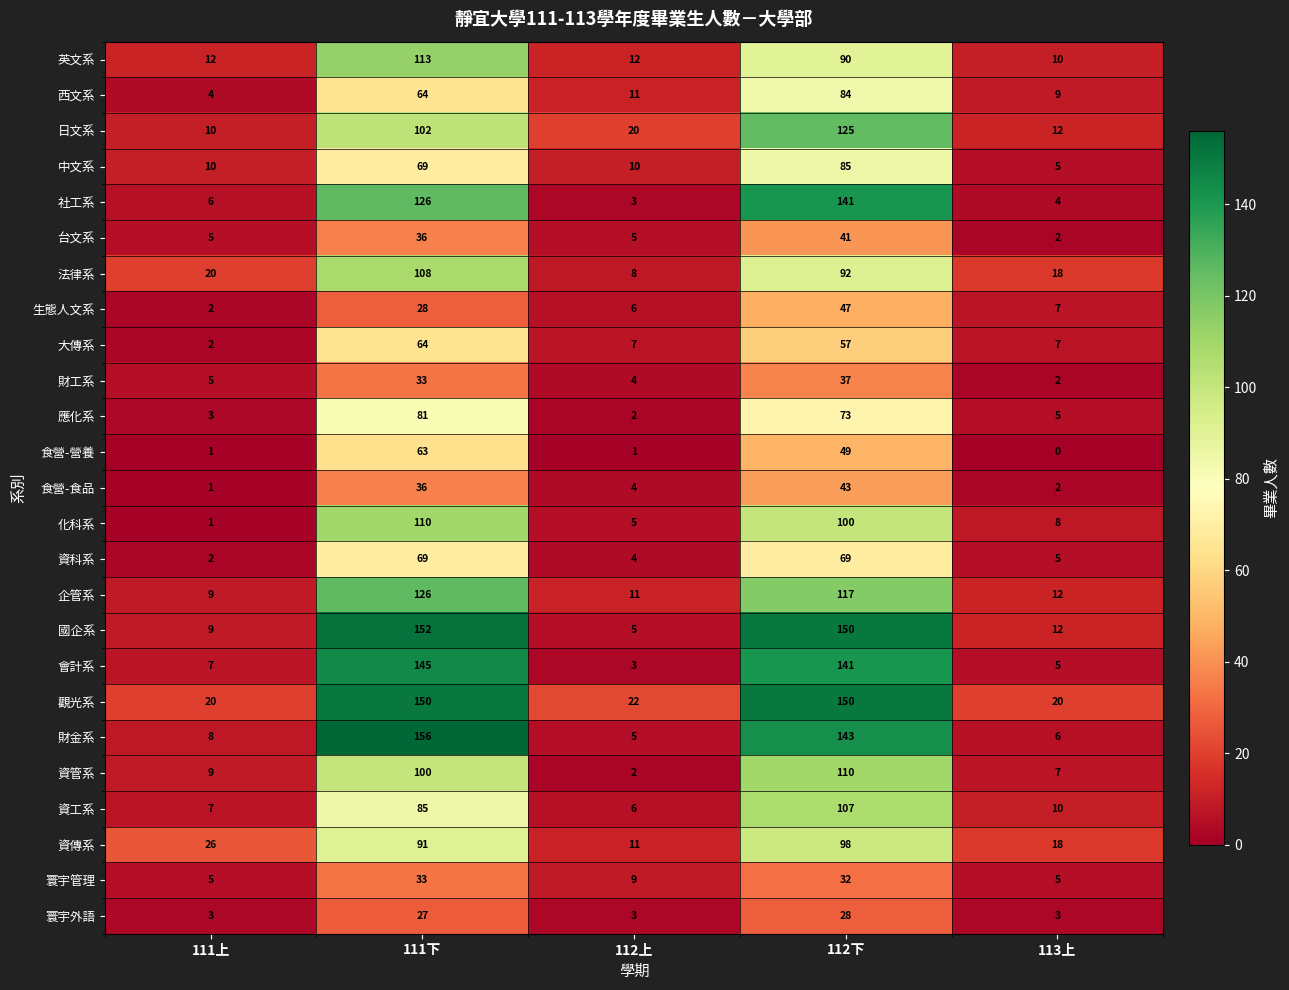

At which category is the sum across all series the highest?

112下